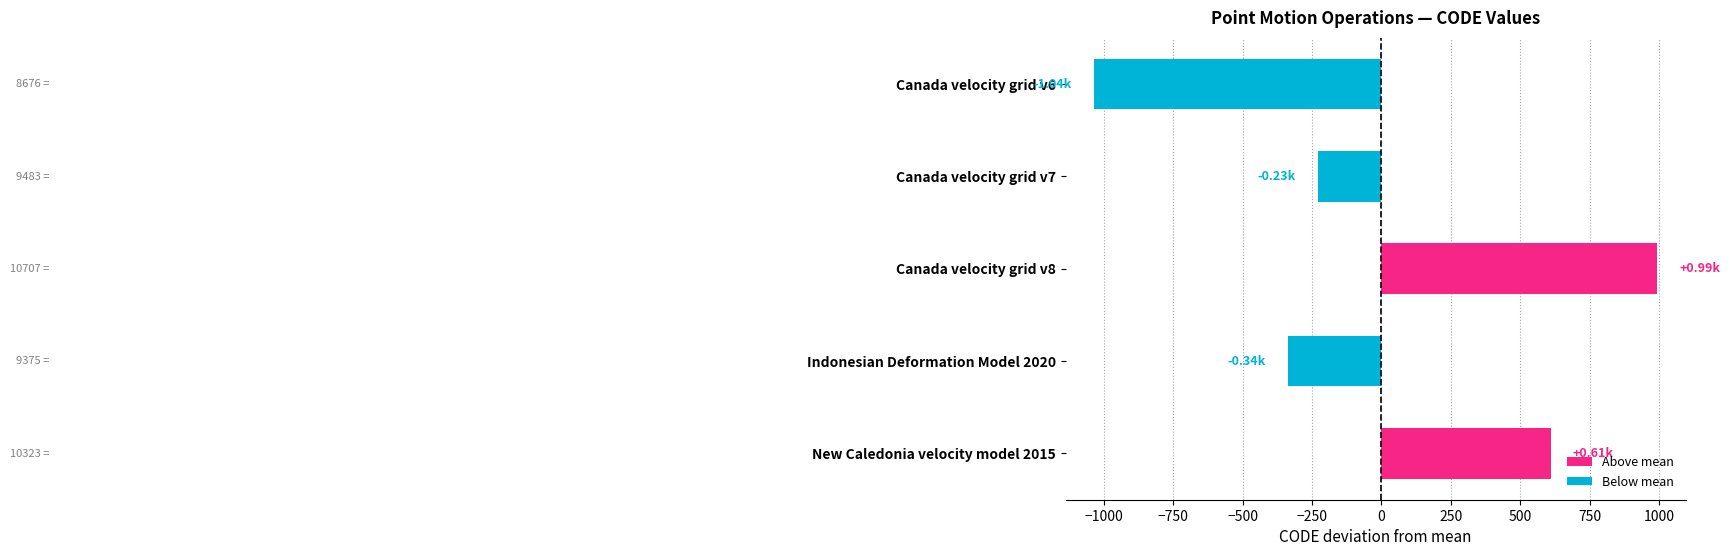

How many values are below -229?

3